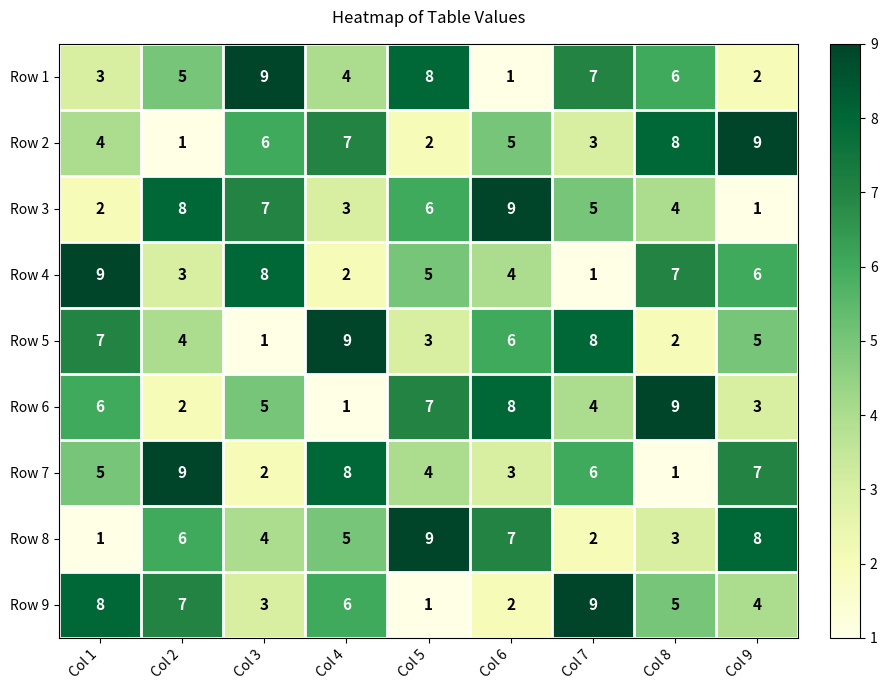

At how many categories does at least one series exceed 7?

9